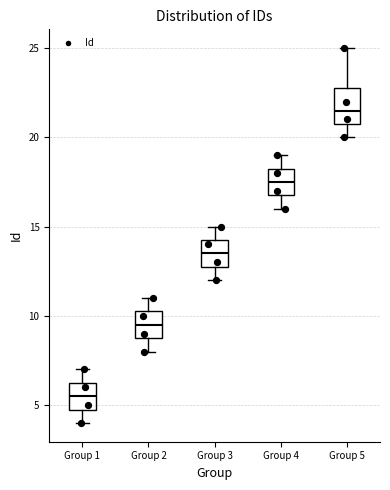

Where does the lower whisker of the box for Group 3 end on the y-axis? The values are not printed on the chart, so give them approximately, as read against the axis.

12.0